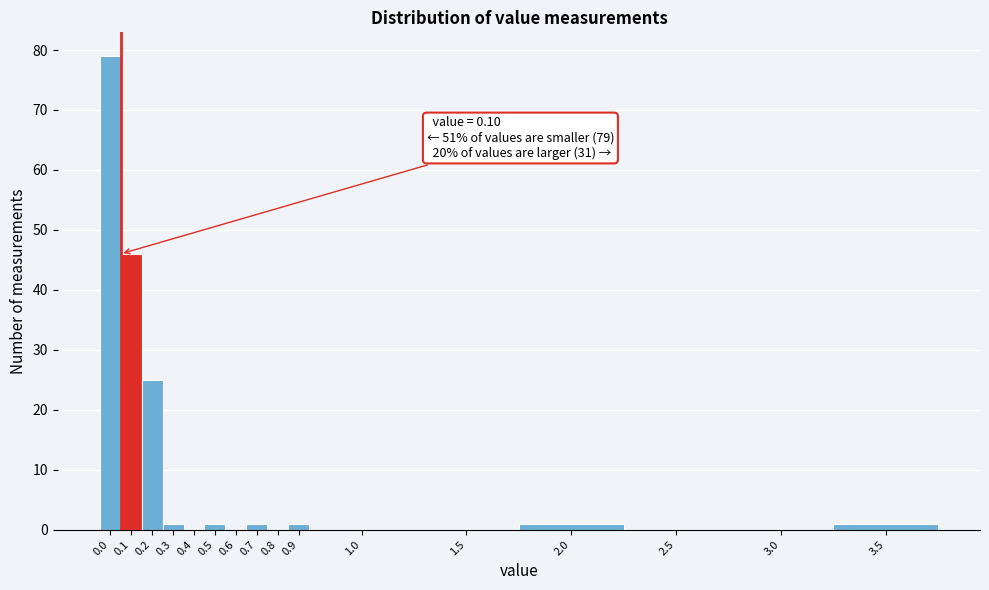

Reading right to left, what are all the values shown in this chart?

3.5=1	3.0=0	2.5=0	2.0=1	1.5=0	1.0=0	0.9=1	0.8=0	0.7=1	0.6=0	0.5=1	0.4=0	0.3=1	0.2=25	0.1=46	0.0=79